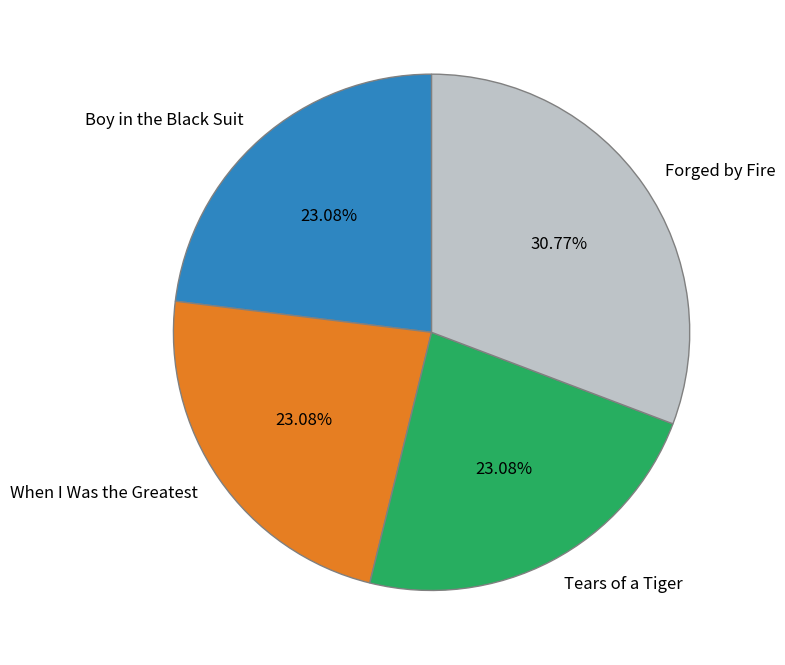

To the nearest percent, what percentage of the pie is Tears of a Tiger?

23%